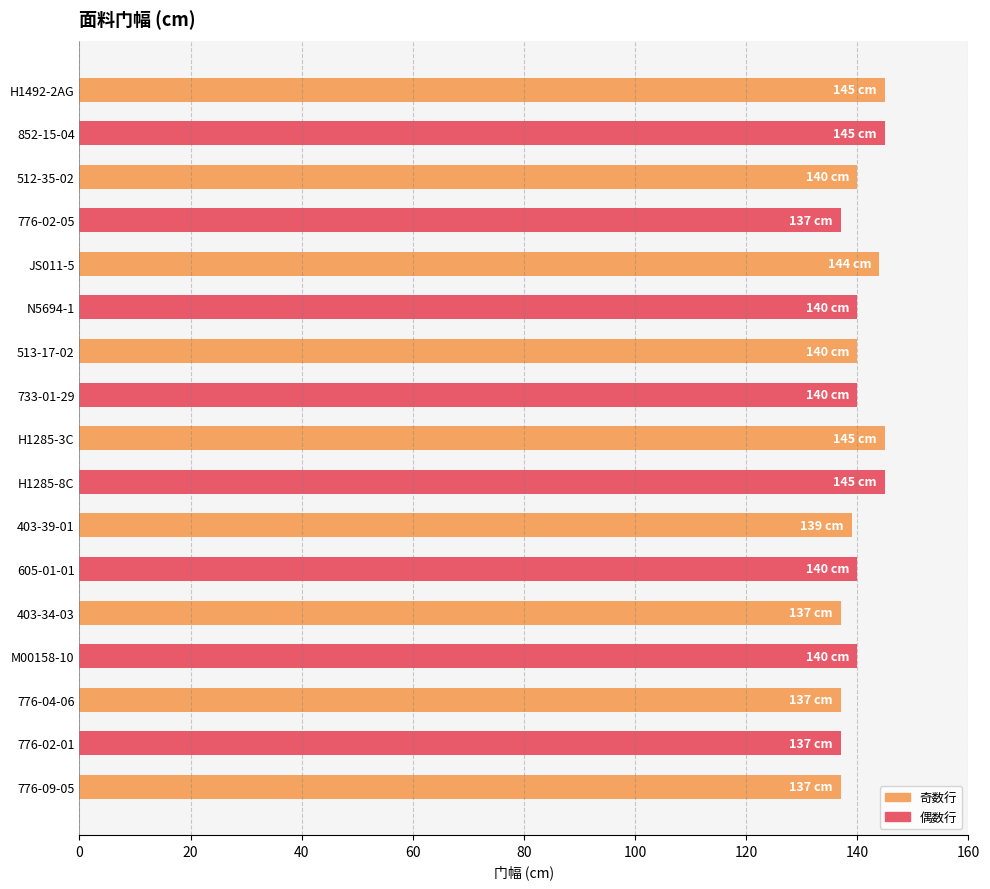

What position from the top is 513-17-02?

7